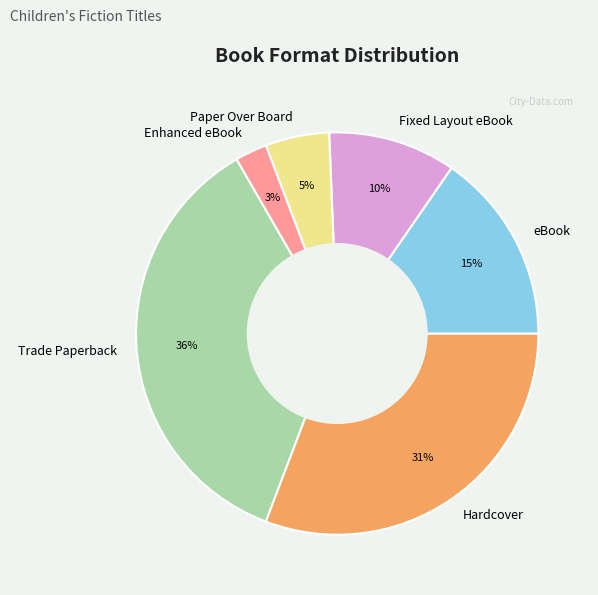

What is the smallest slice in the pie chart?

Enhanced eBook